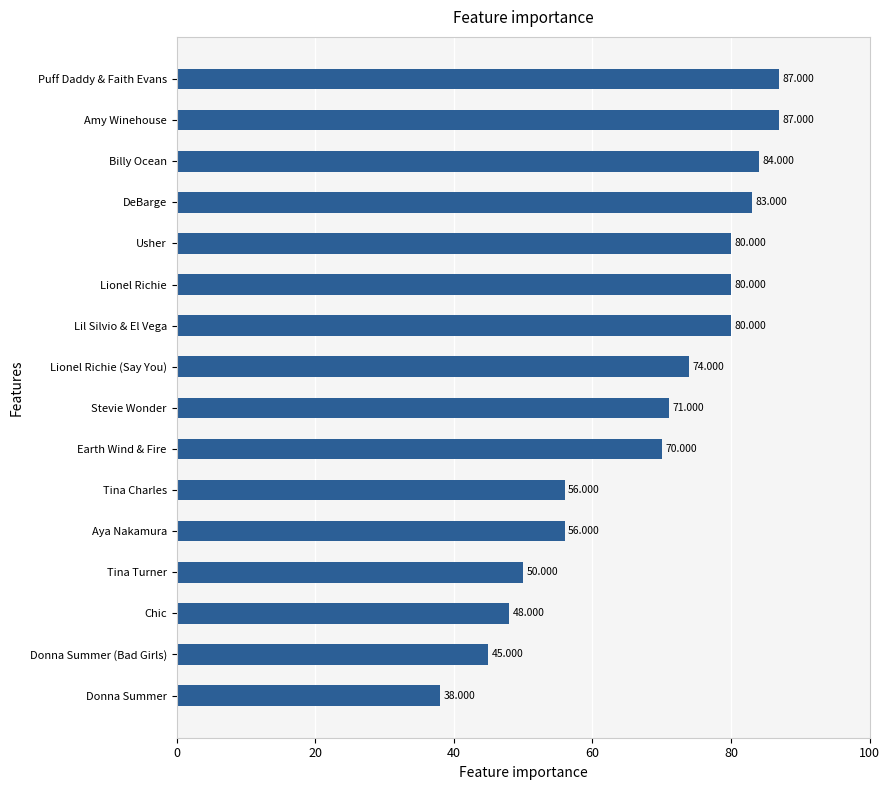

What is the difference between the maximum and second lowest values?

42